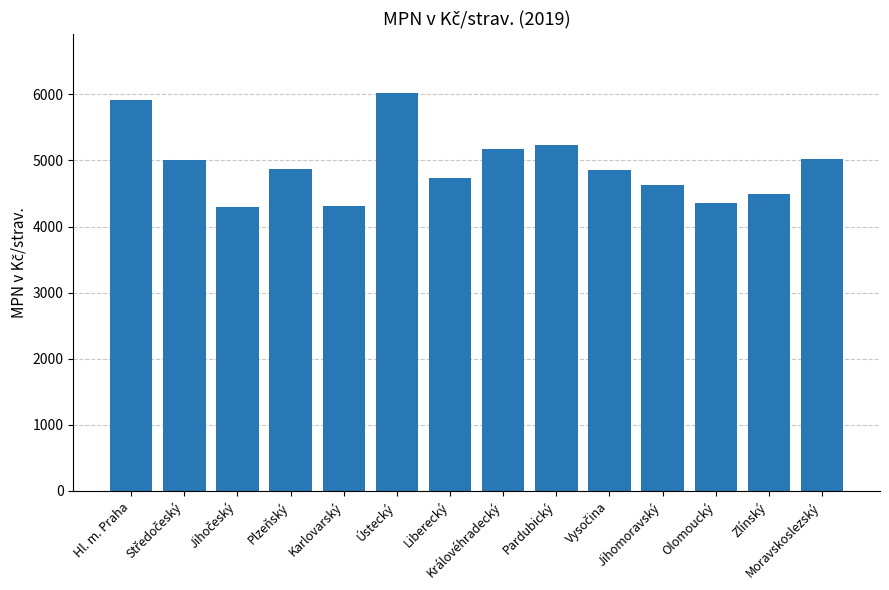

At which label does the data first exceed 4864?

Hl. m. Praha